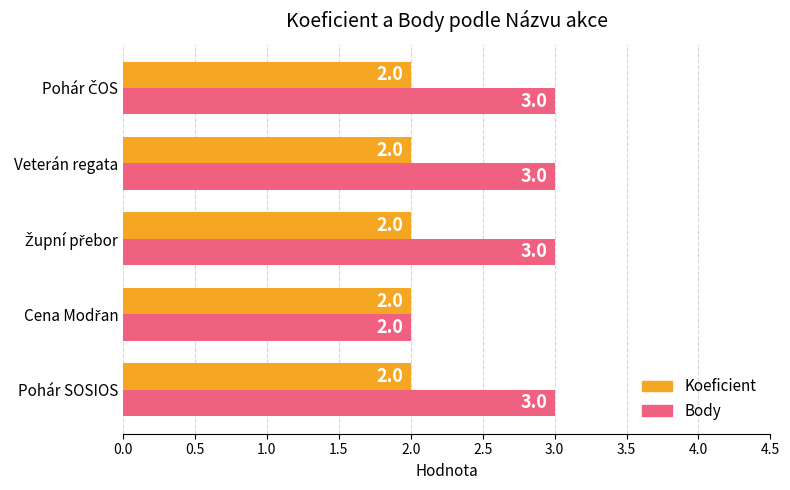

What is the difference between the maximum and minimum values in the Body series?

1